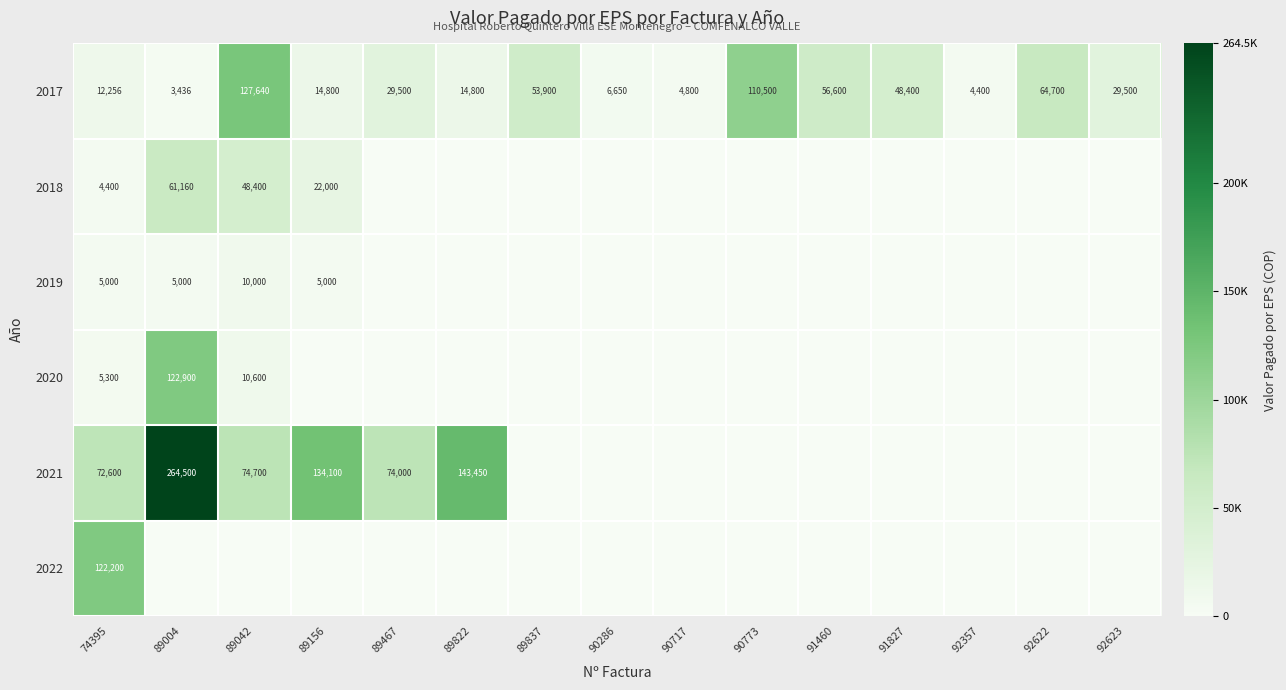

The 2021 series shows 264500 at 89004. True or false?

True